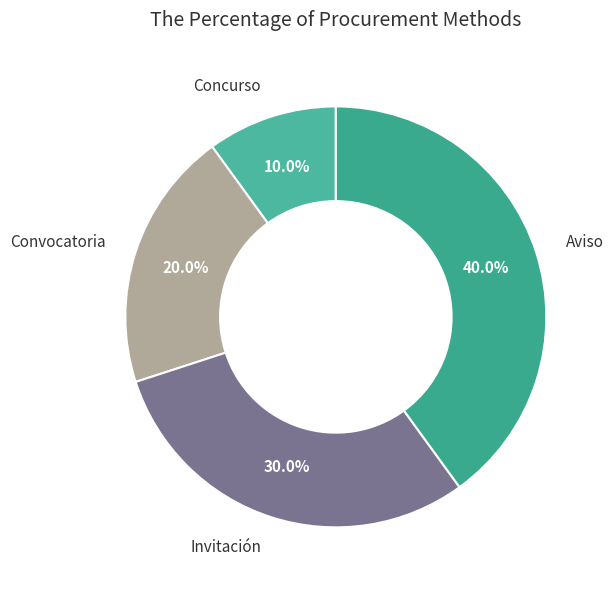

Count the number of slices in the pie.

4